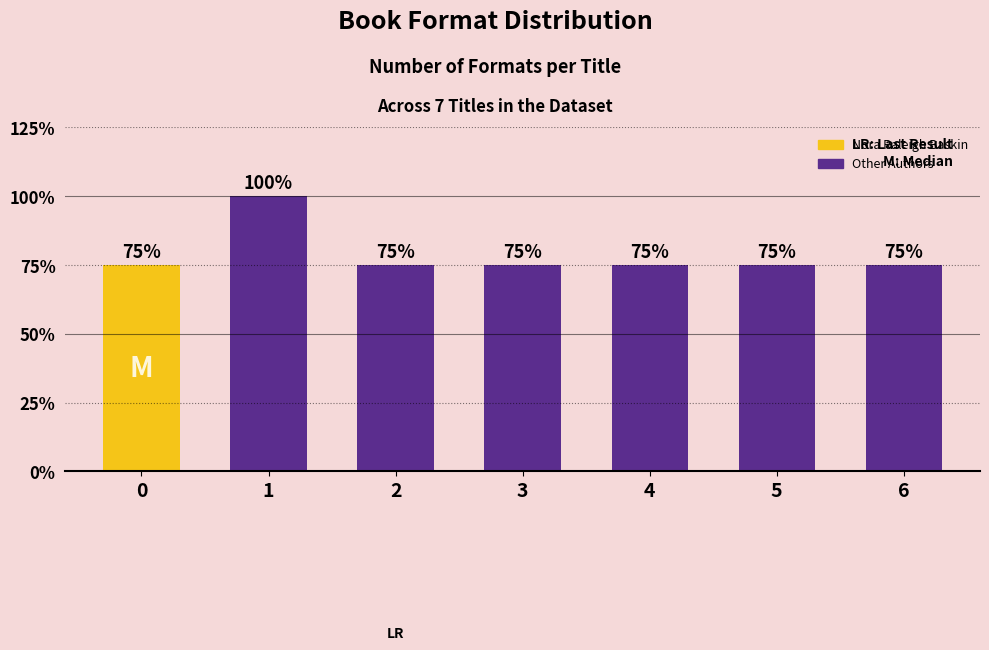

Rank the categories by value from highest to lowest.

1, 0, 2, 3, 4, 5, 6